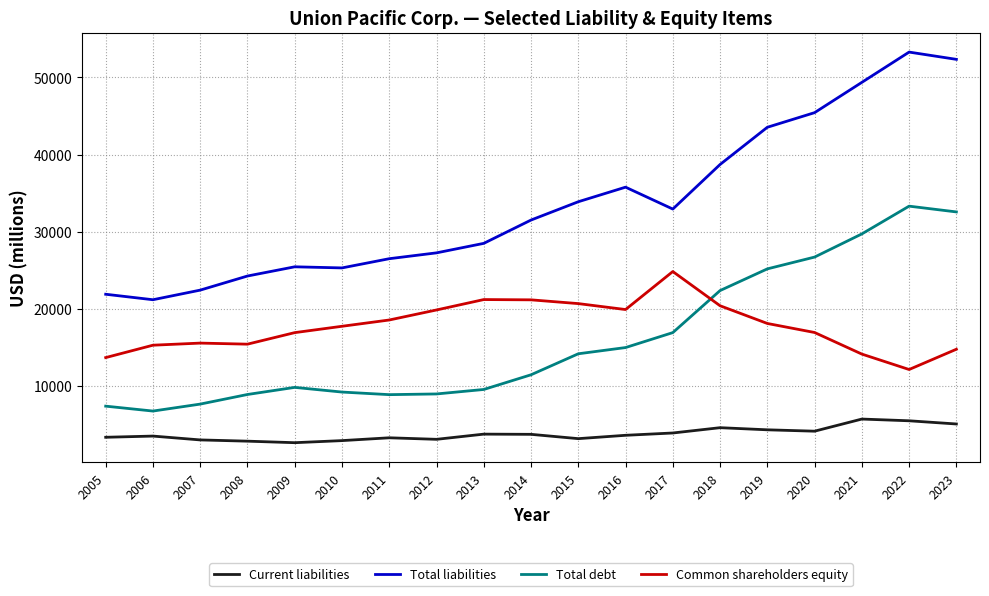

Is it true that Total liabilities equals 30809 at 2021?

False